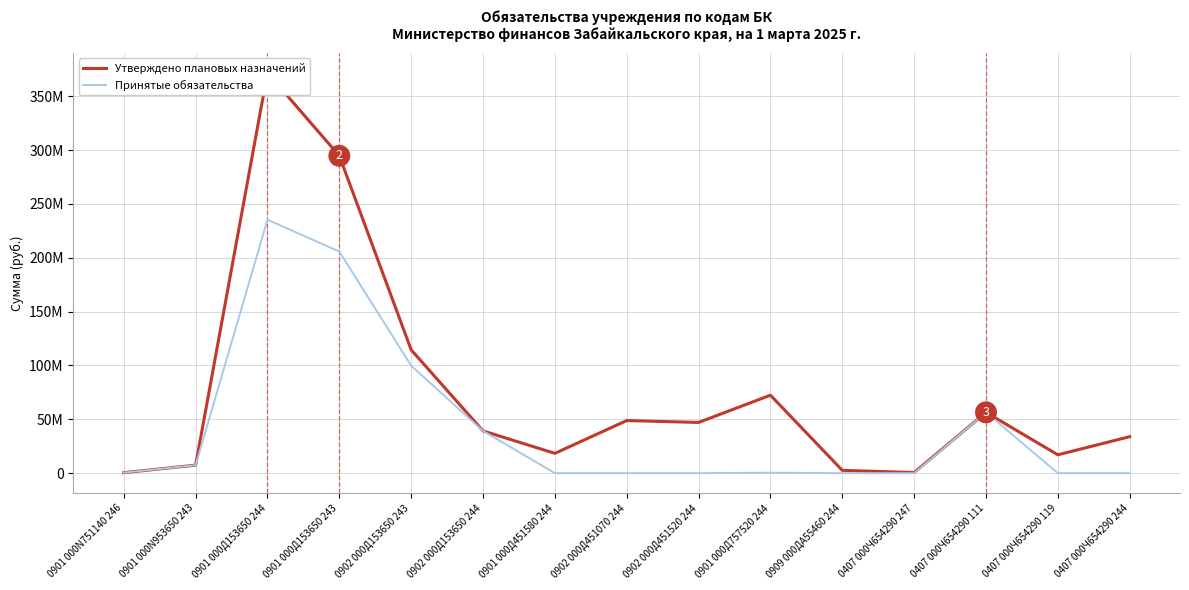

At which category does Утверждено плановых назначений reach its first local valley?

0901 000Д451580 244